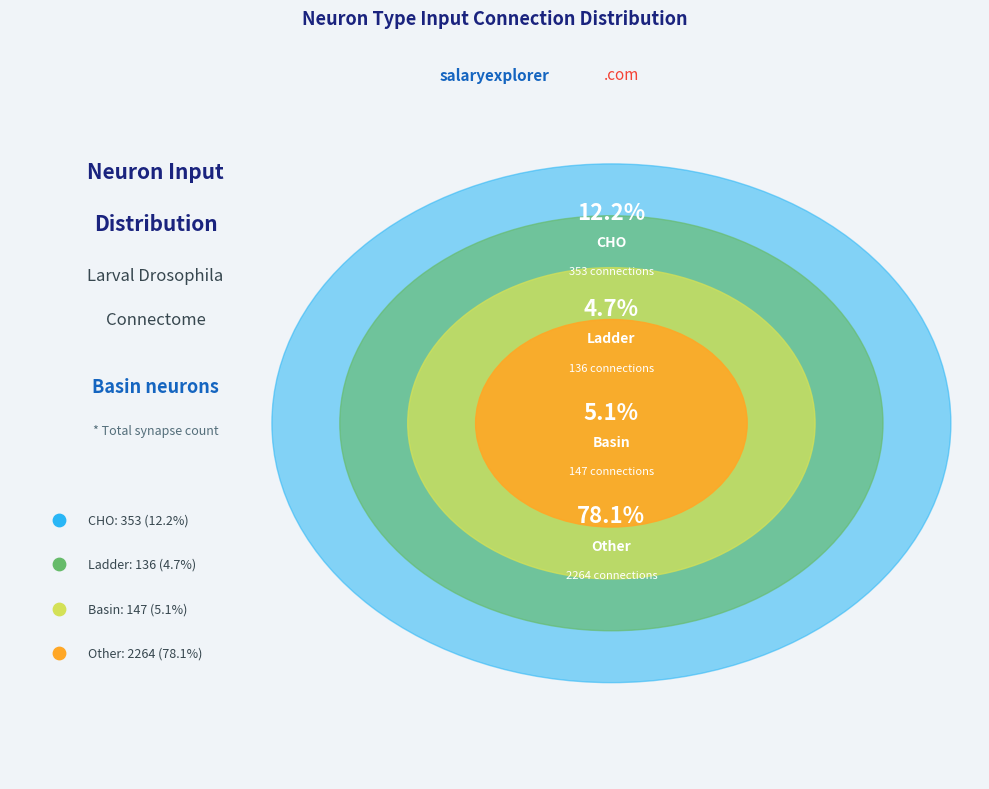

Does CHO represent more than half of the total?

No